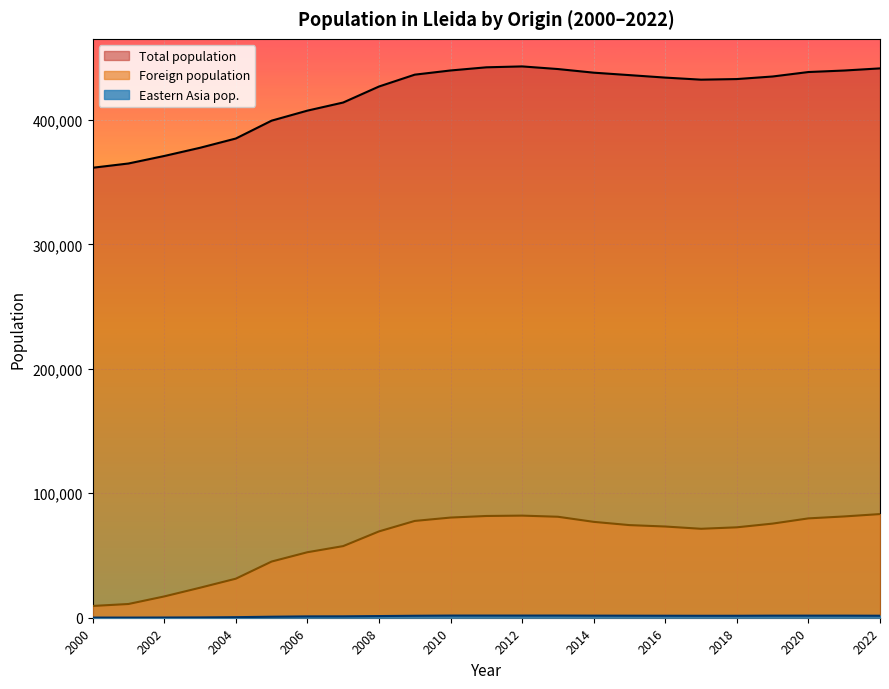

What is the highest value of the Foreign population series?

83295